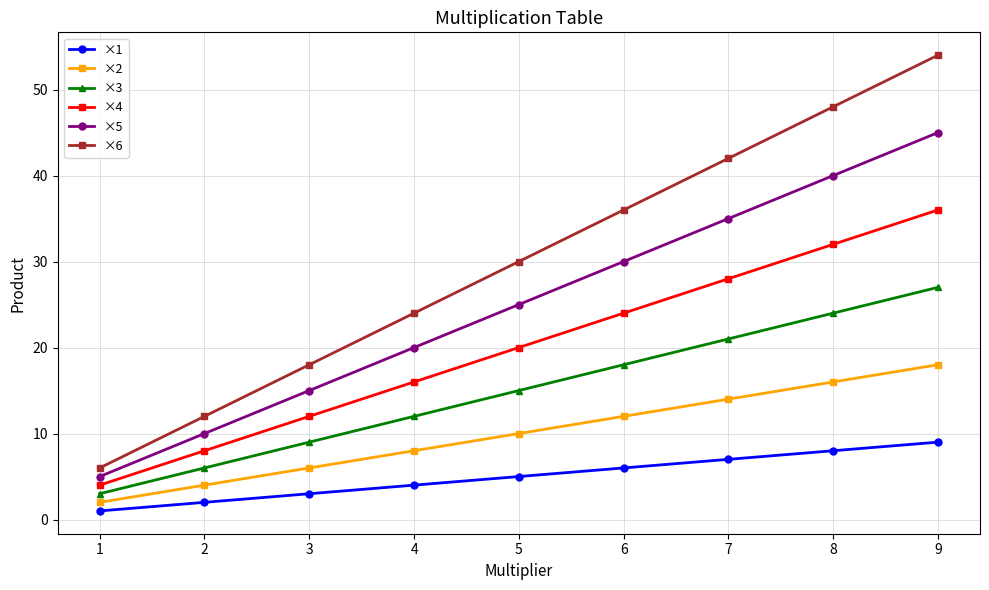

What is the value of the ×1 point at the 7th from the left?

7